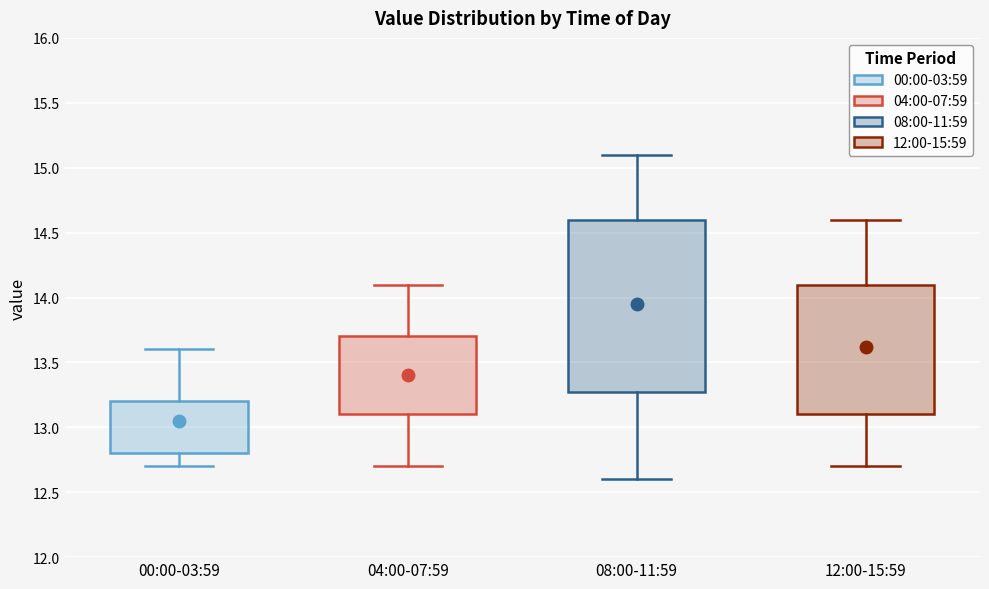

Reading left to right, read every box against the y-axis: the position of its median line, the range the box covers, and the ends of its whiskers. The values are not printed on the chart, so give them approximately, as read against the axis.

00:00-03:59: median 13.0, box 12.8 to 13.2, whiskers 12.7 to 13.6
04:00-07:59: median 13.4, box 13.1 to 13.7, whiskers 12.7 to 14.1
08:00-11:59: median 14.1, box 13.3 to 14.6, whiskers 12.6 to 15.1
12:00-15:59: median 13.6, box 13.1 to 14.1, whiskers 12.7 to 14.6